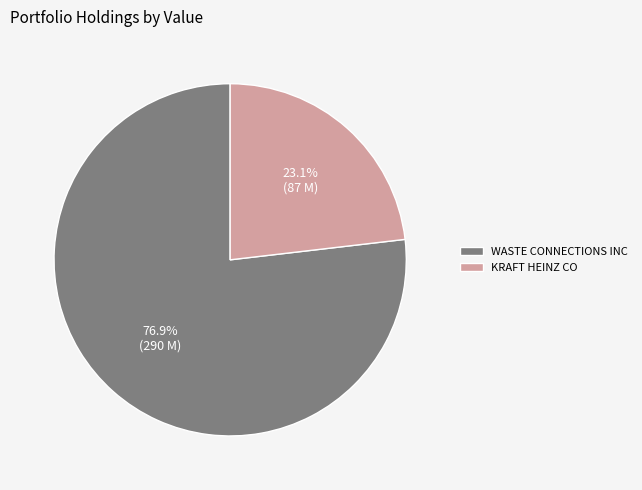

Rank the categories by value from highest to lowest.

WASTE CONNECTIONS INC, KRAFT HEINZ CO